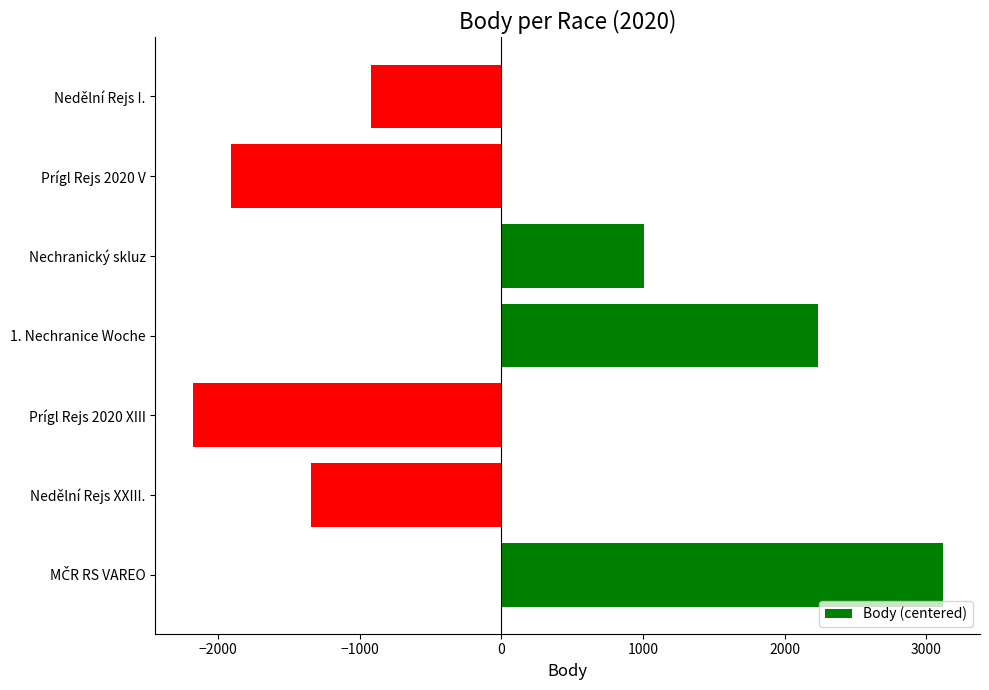

Which has a higher value, 1. Nechranice Woche or Prígl Rejs 2020 XIII?

1. Nechranice Woche